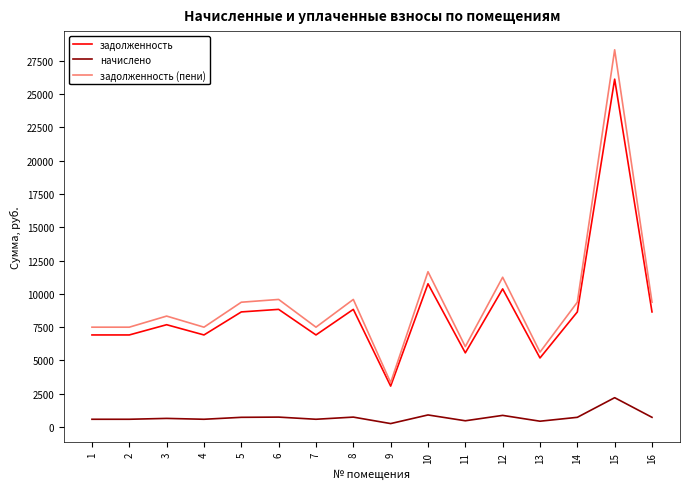

What is the difference between the highest and lowest values at 8?

8832.0